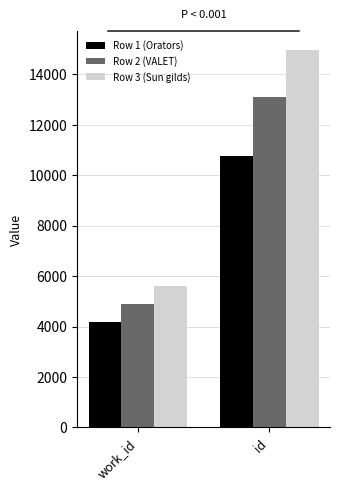

What is the difference between the Row 1 (Orators) values at work_id and id?

6584